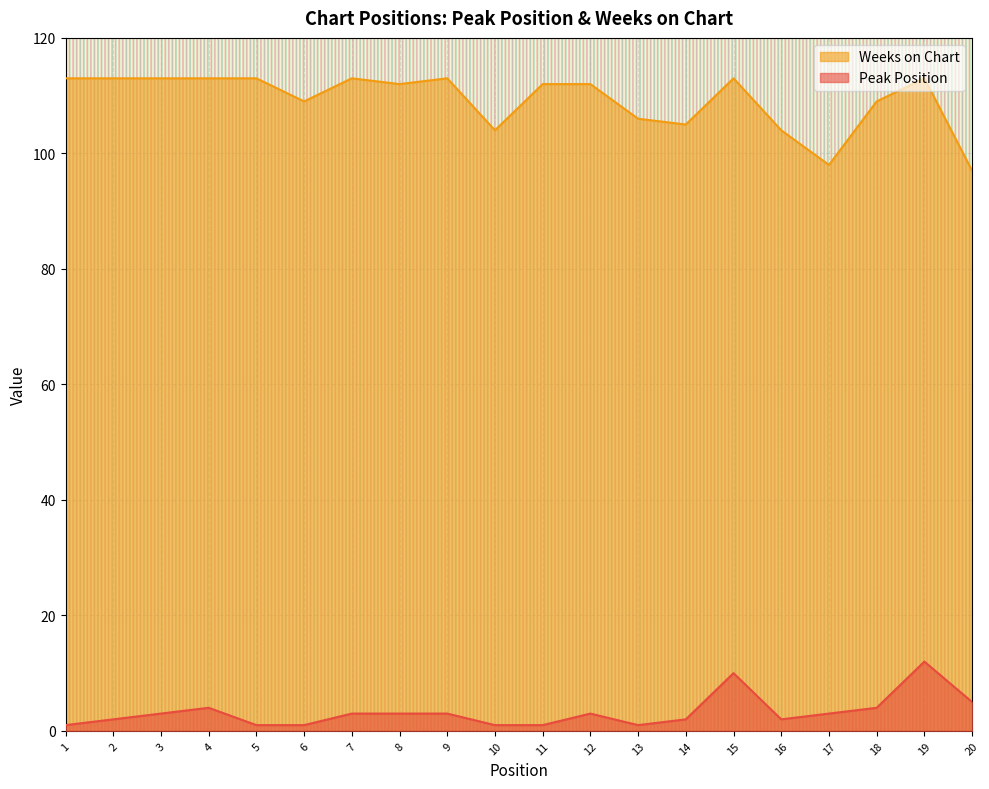

What are all the series names shown in the legend?

Weeks on Chart, Peak Position